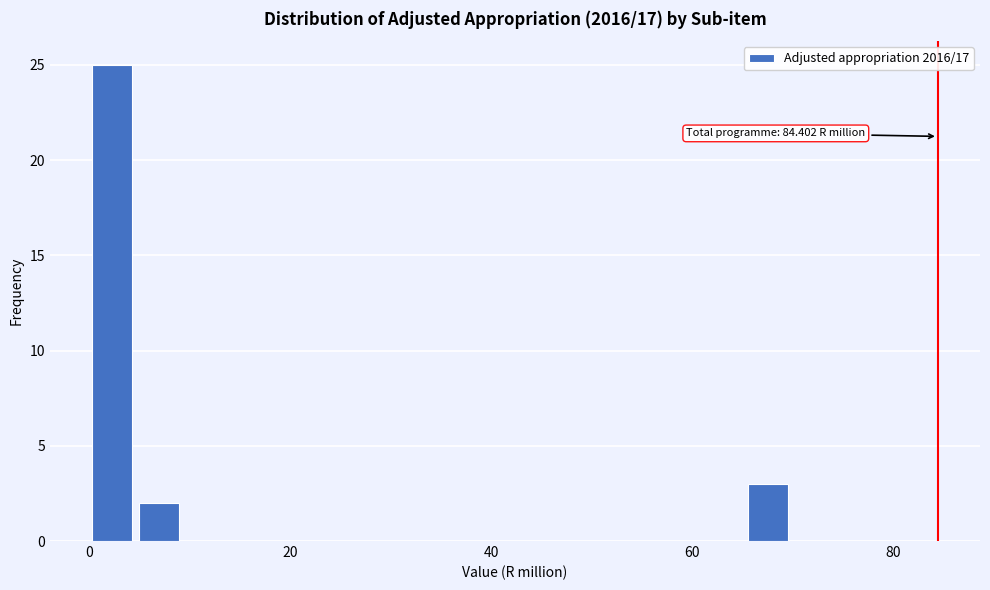

Read against the x-axis, roughly where is the centre of the tallest bar?

2